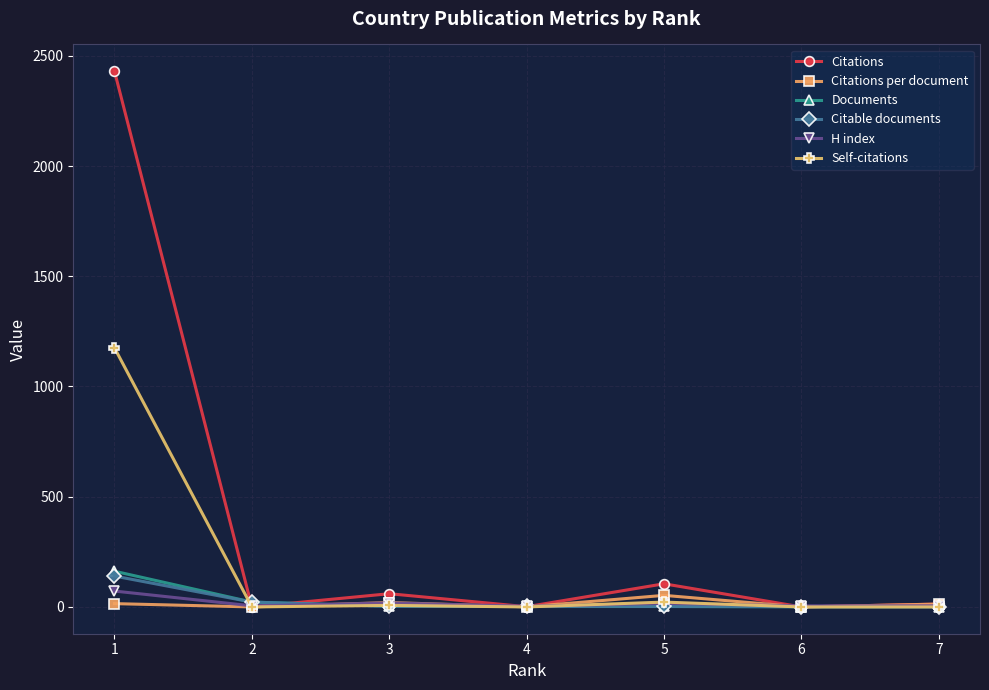

What is the difference between the second highest and second lowest values in the Citable documents series?

21.0